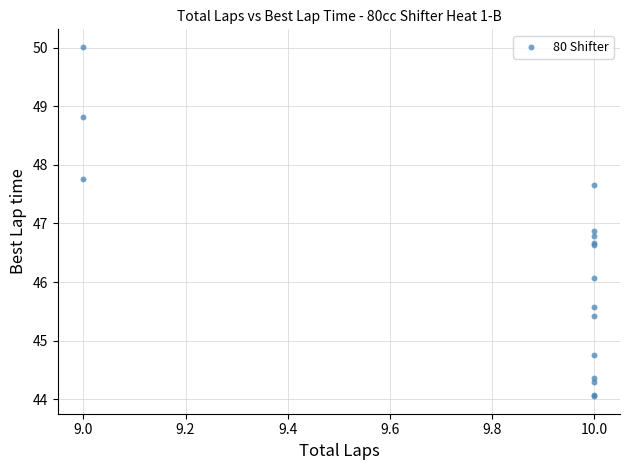

What Y value in the scatter plot is closest to 47?

46.9